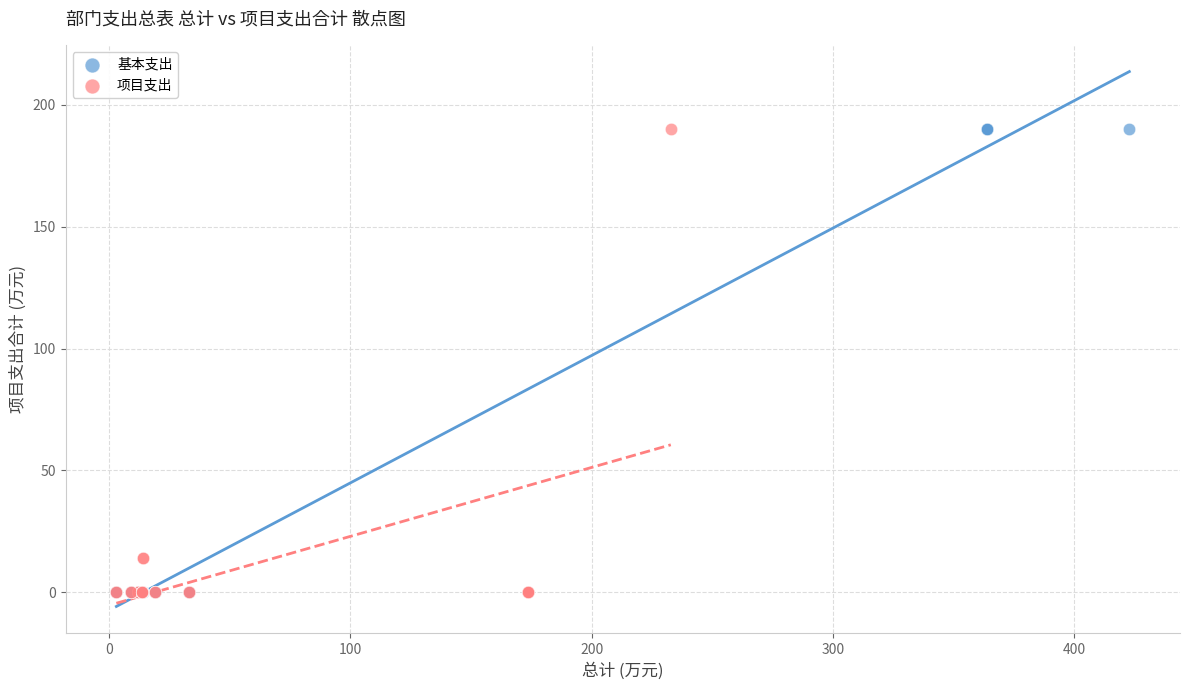

What are all the series names shown in the legend?

基本支出, 项目支出